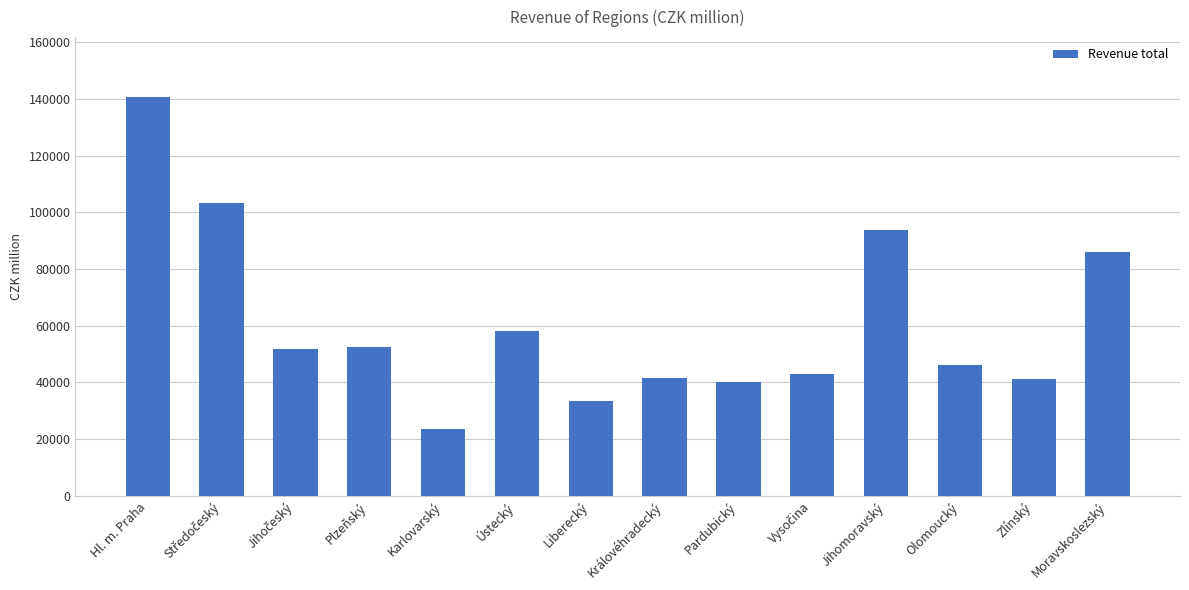

The value at Liberecký is 33509.1. True or false?

True